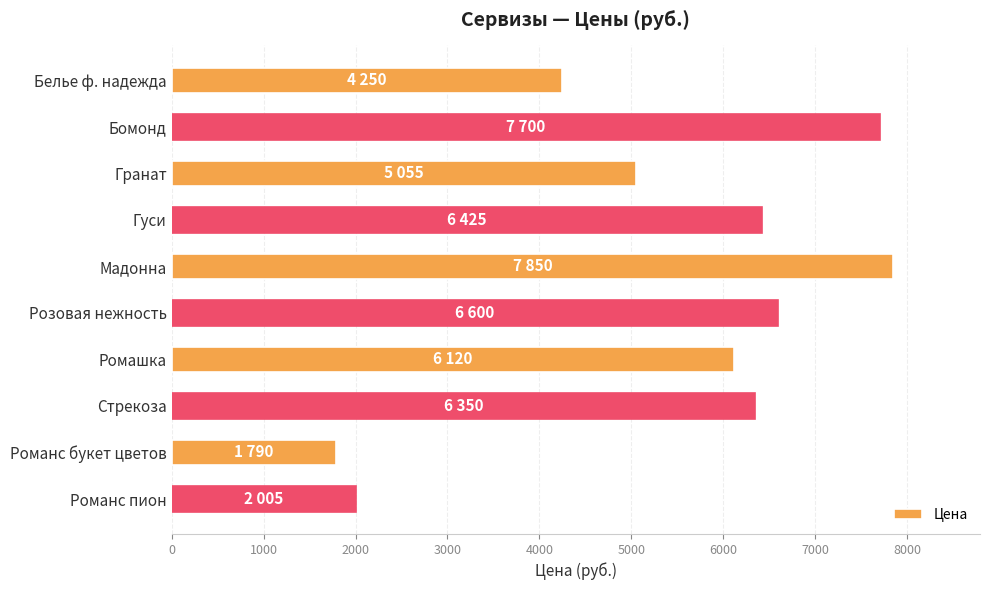

How many data points are less than 6350?

5